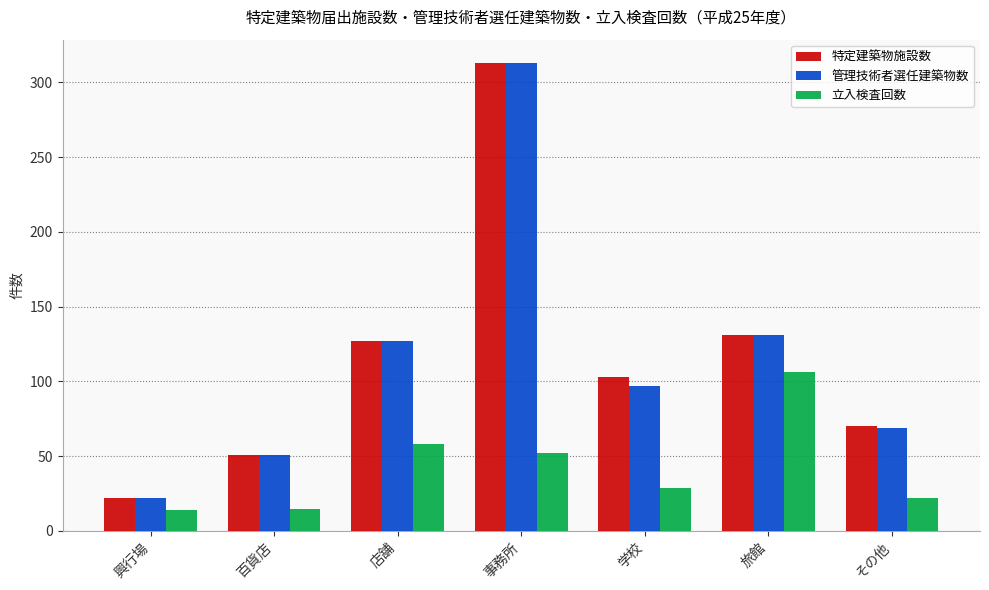

What is the difference between the maximum and minimum values in the 立入検査回数 series?

92